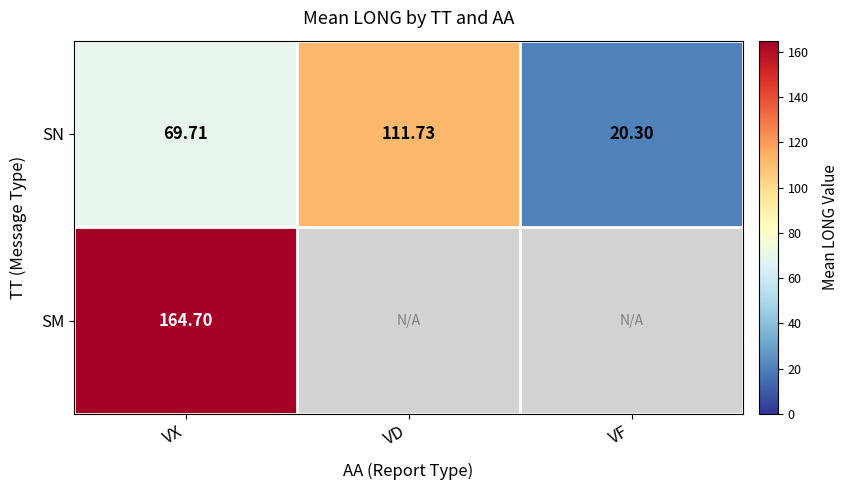

At which label is SN closest to 66?

VX